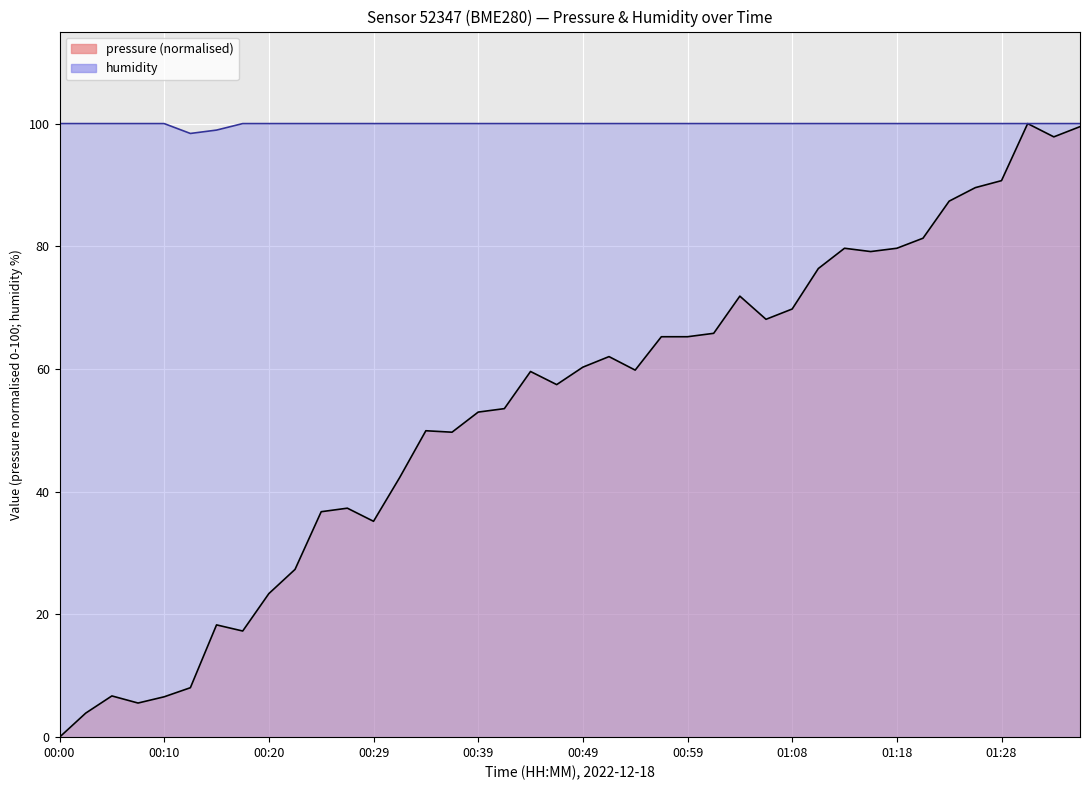

Read the pressure value at 00:34.

49.9